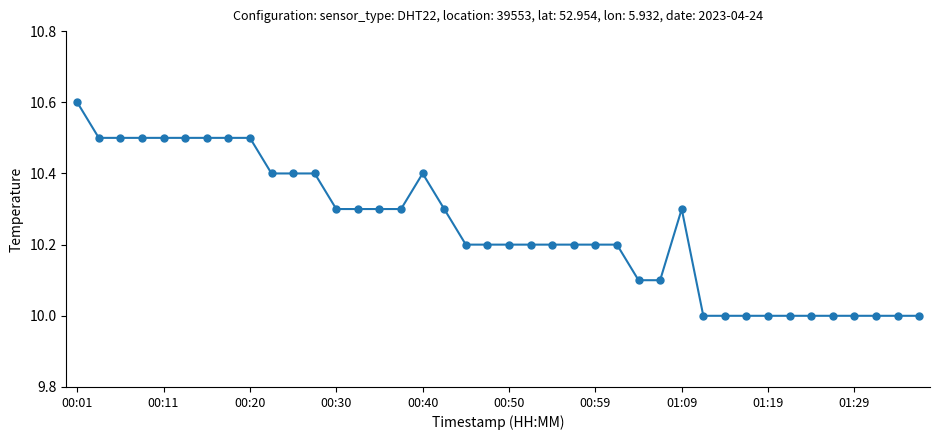

What is the difference between the maximum and second lowest values?

0.6